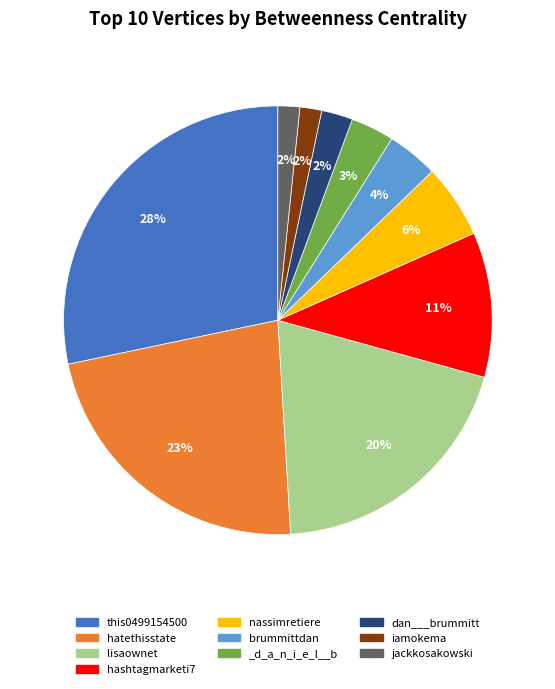

Does nassimretiere account for over 50% of the chart?

No